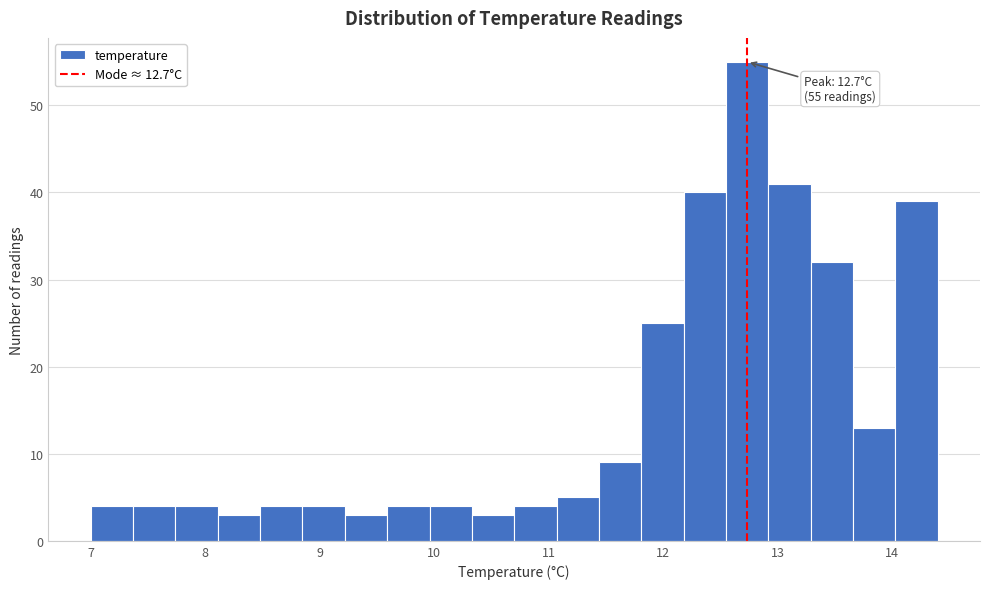

Around what value on the x-axis is the tallest bar? Give the approximate position of its centre, as read against the axis.

12.7